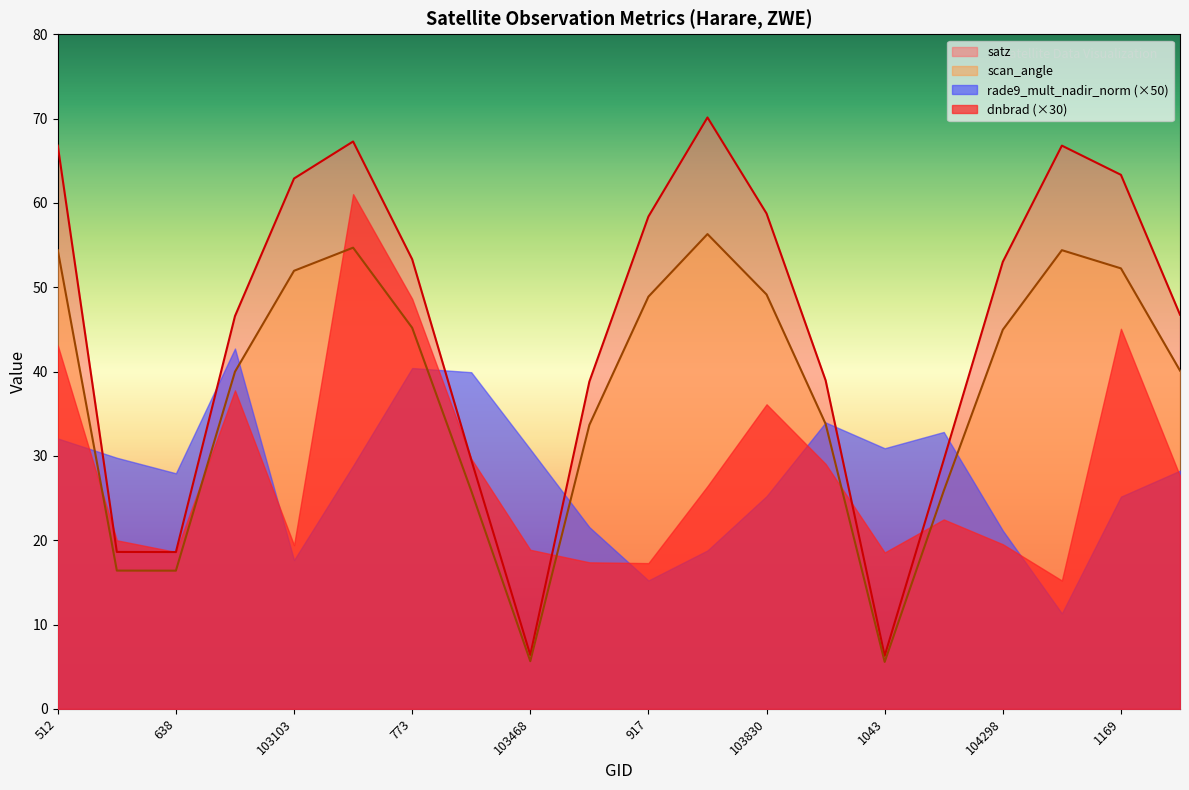

True or false: satz has more than 1 interior local peaks.

True